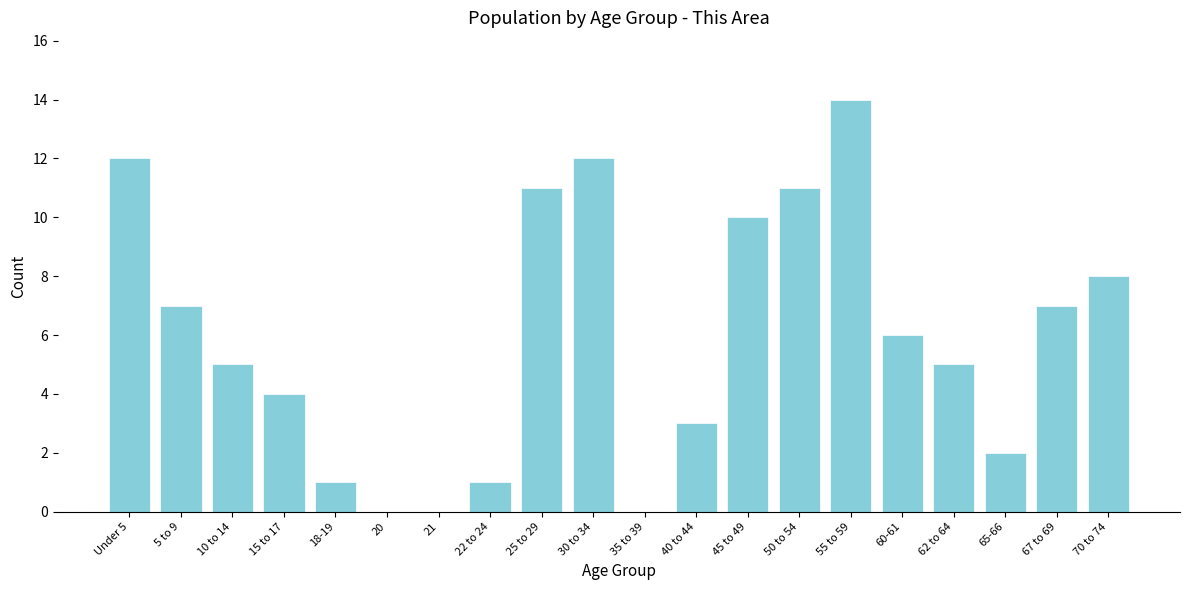

Reading right to left, transcribe all the data shown in this chart.

70 to 74=8	67 to 69=7	65-66=2	62 to 64=5	60-61=6	55 to 59=14	50 to 54=11	45 to 49=10	40 to 44=3	35 to 39=0	30 to 34=12	25 to 29=11	22 to 24=1	21=0	20=0	18-19=1	15 to 17=4	10 to 14=5	5 to 9=7	Under 5=12